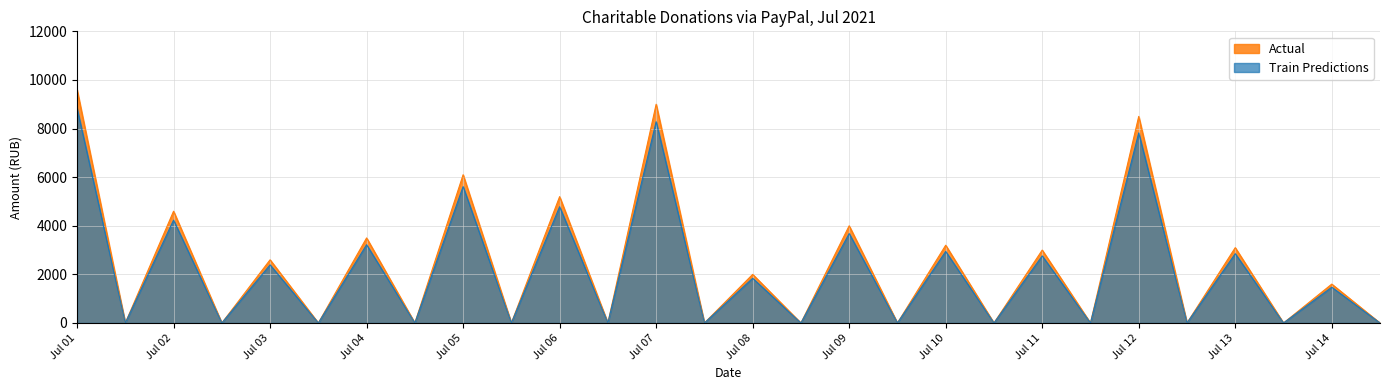

Rank the series at Jul 01 from highest to lowest value.

Actual, Train Predictions